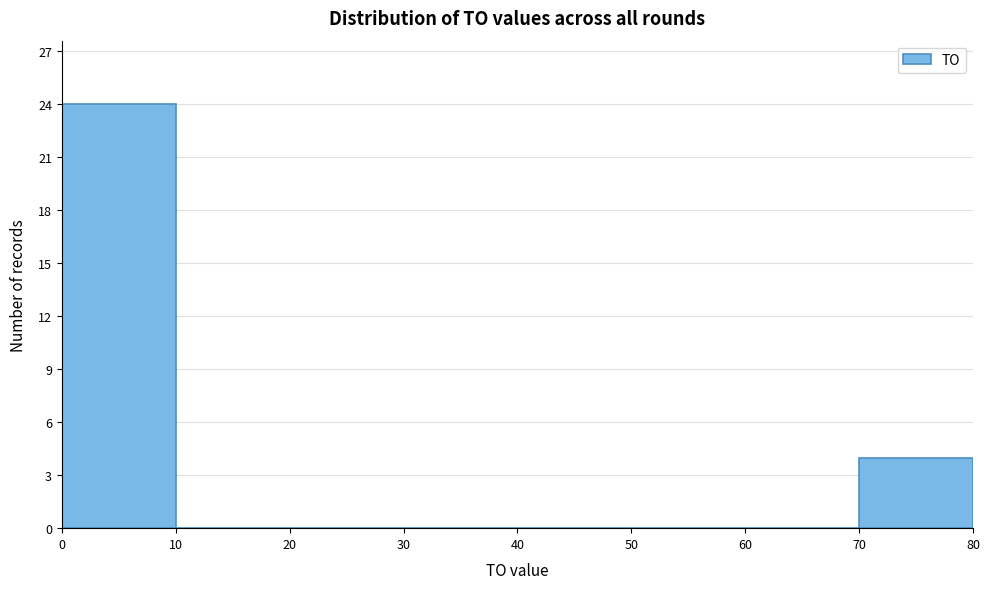

Which range on the x-axis has the tallest bar?

0 to 10